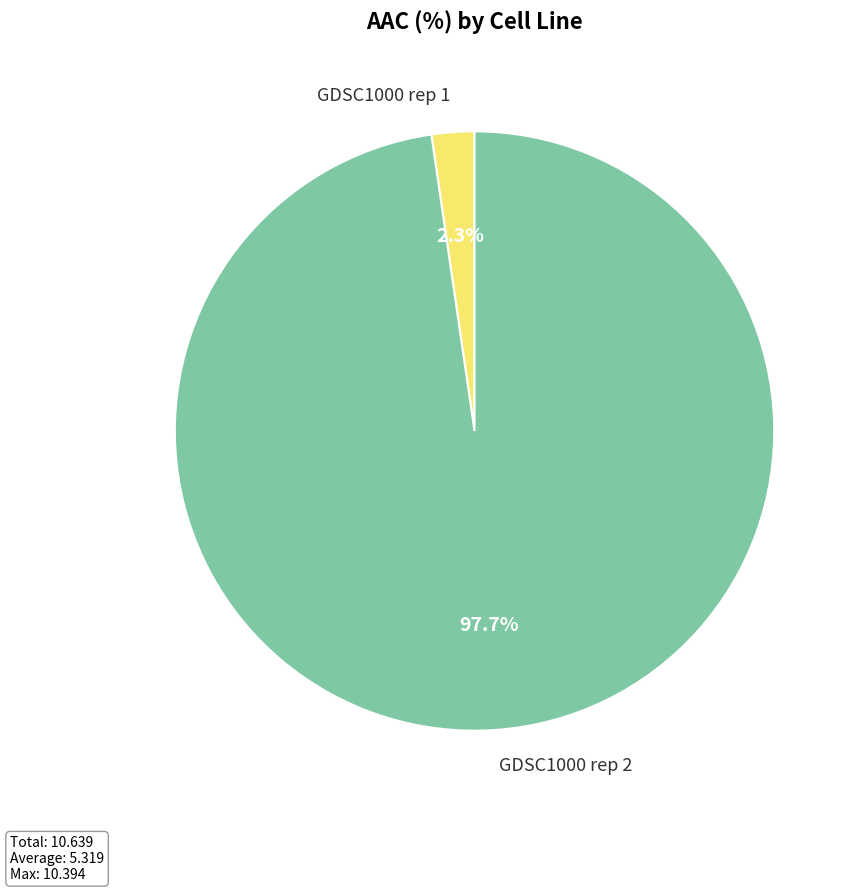

To the nearest percent, what is the difference between the largest and smallest slice percentages?

95%